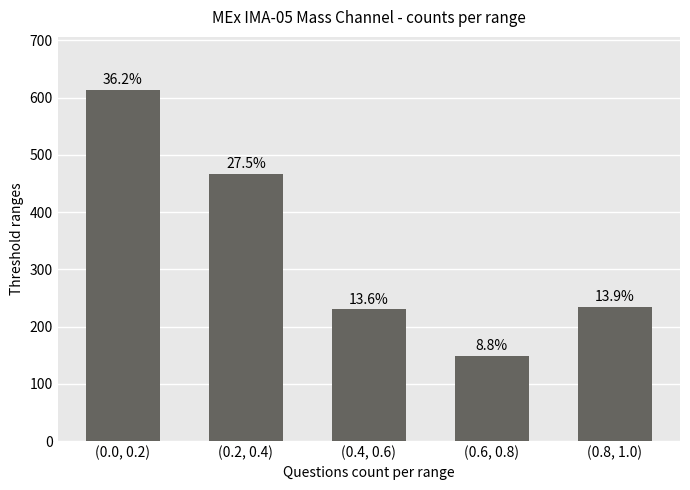

What position from the right is (0.6, 0.8)?

2